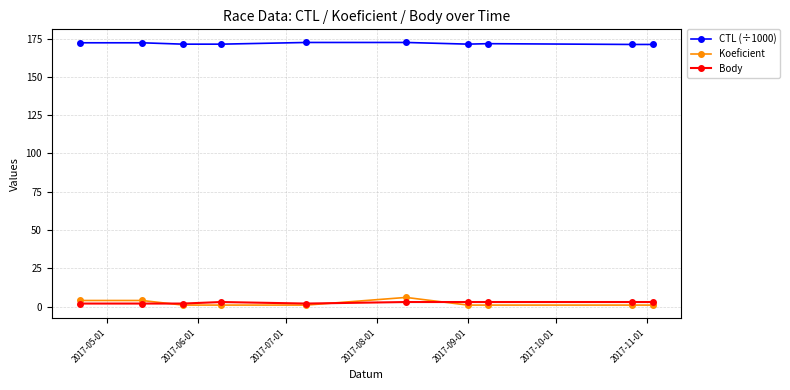

Which series ends up on top after the final intersection of Koeficient and Body?

Body